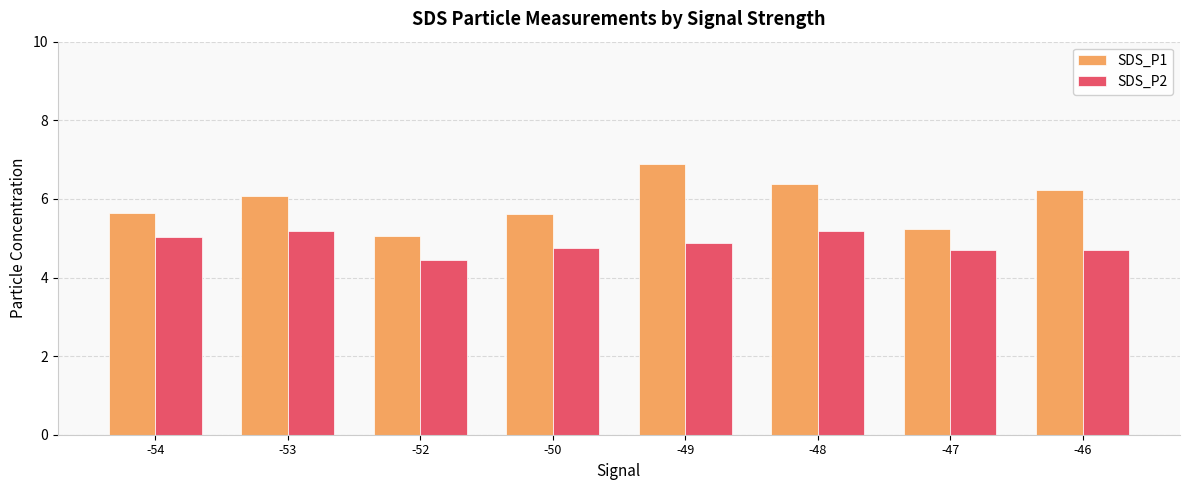

What is the highest value of the SDS_P2 series?

5.2